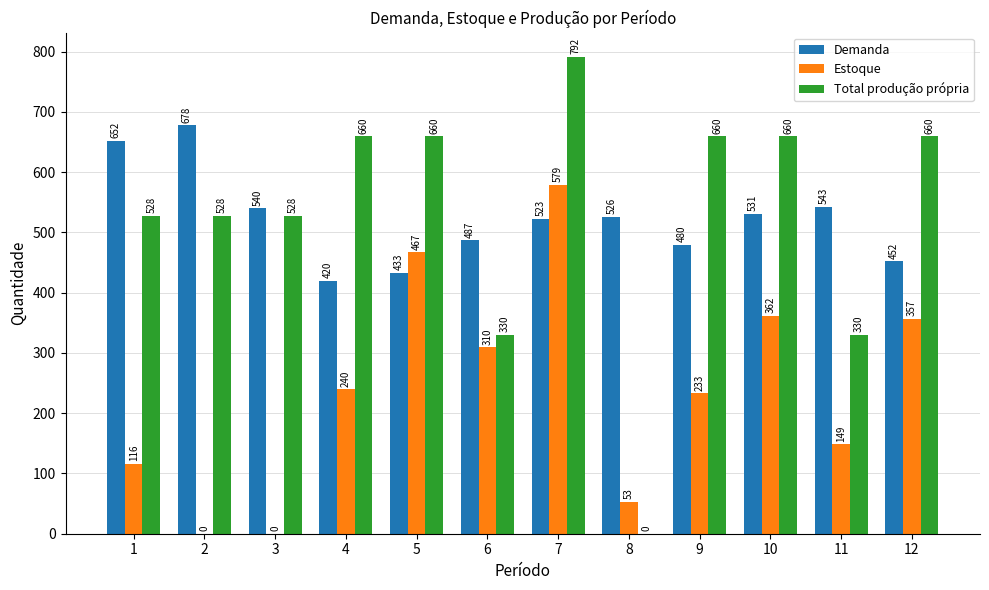

What are all the series names shown in the legend?

Demanda, Estoque, Total produção própria